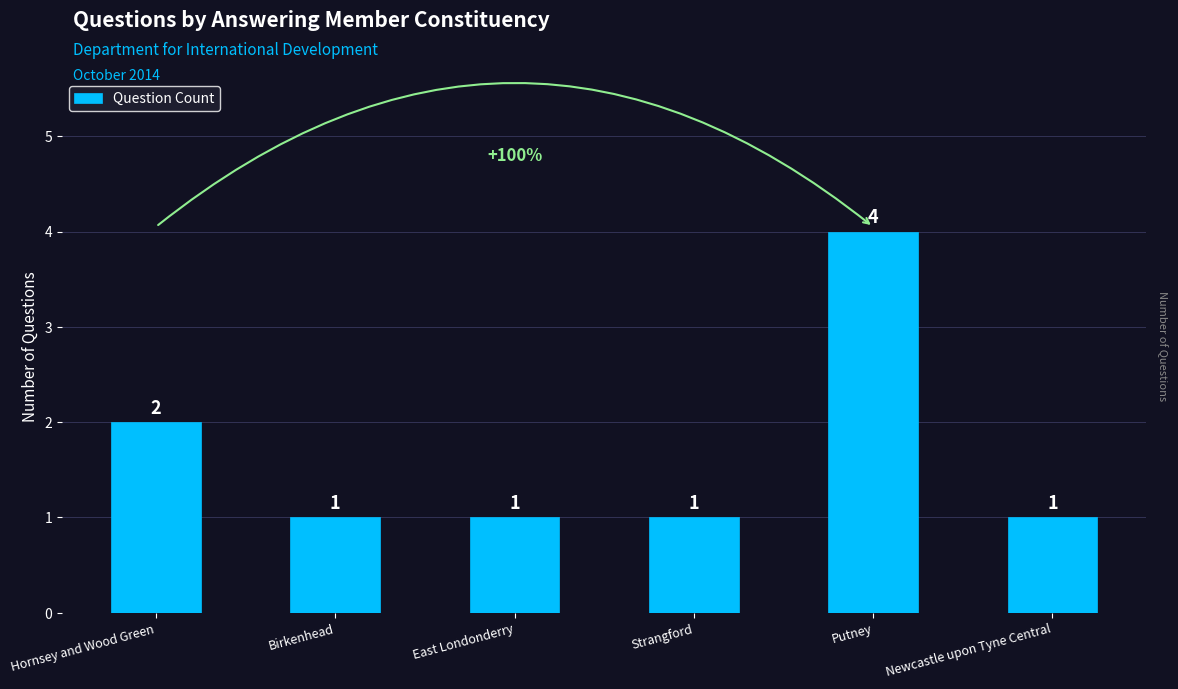

How many values are between 1 and 2?

5